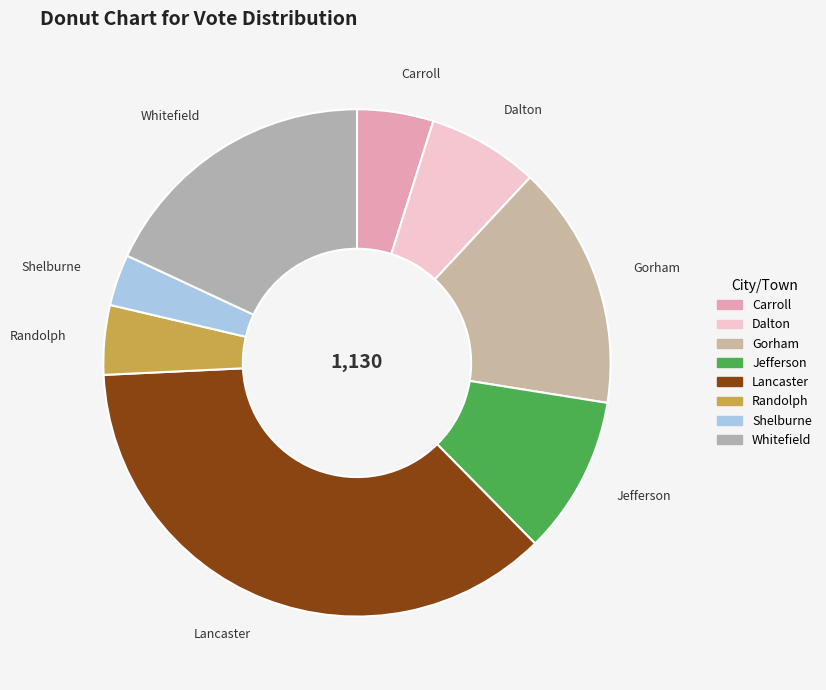

How many segments does this pie chart have?

8